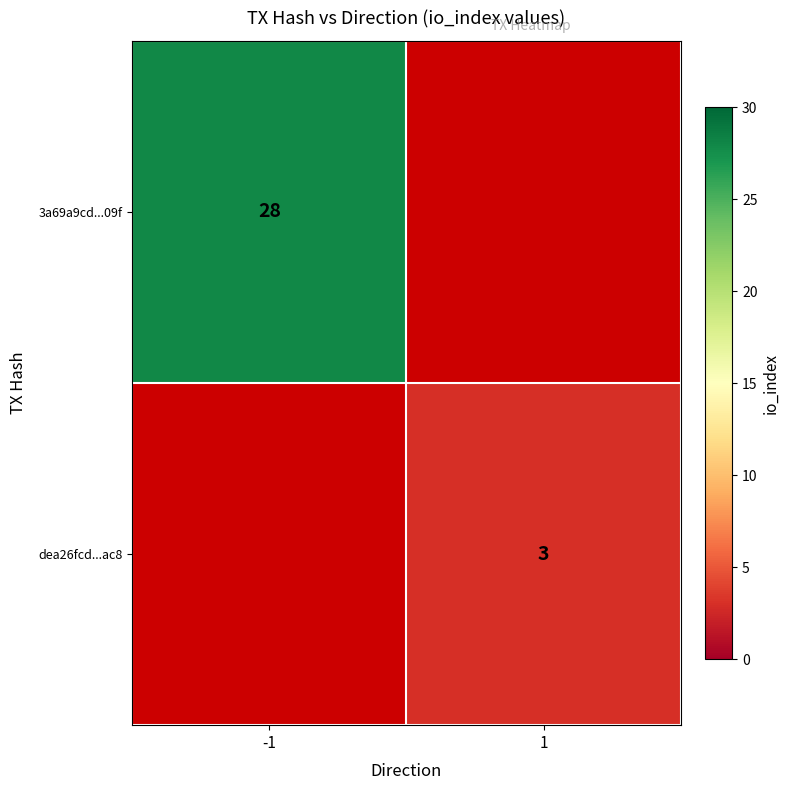

Is the value of dea26fcd...ac8 at 1 greater than the value of 3a69a9cd...09f at -1?

No